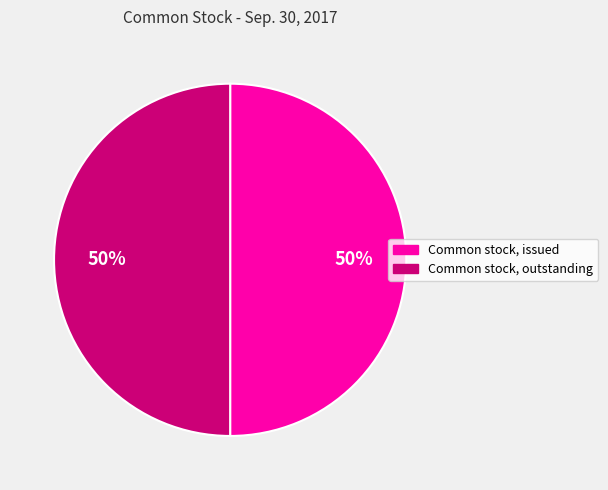

What is the ratio of the value at Common stock, outstanding to the value at Common stock, issued?

1.0